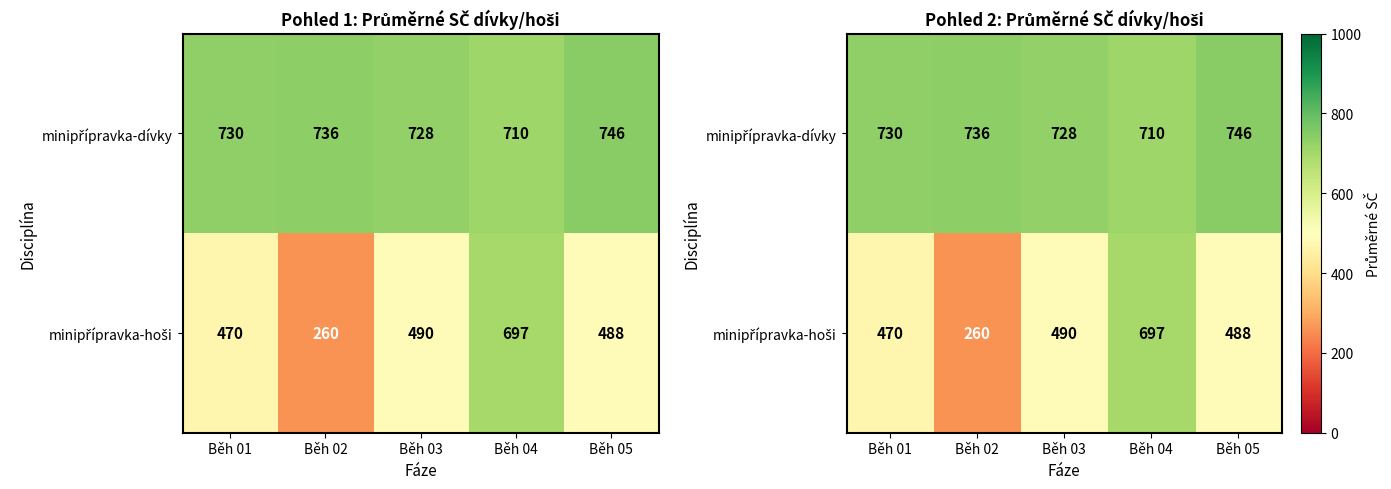

What is the difference between the highest and lowest values at Běh 04?

12.8